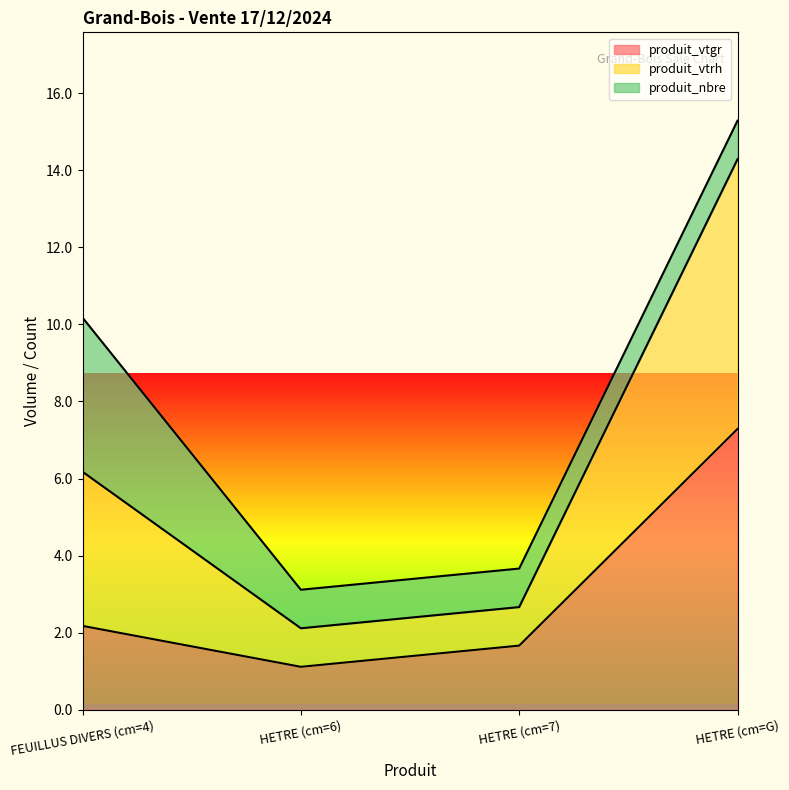

True or false: produit_vtrh has more than 2 interior local peaks.

False